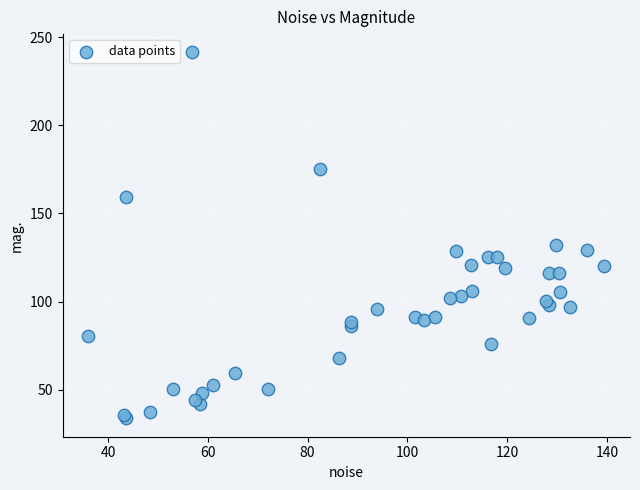

What Y value in the scatter plot is closest to 137?

132.0